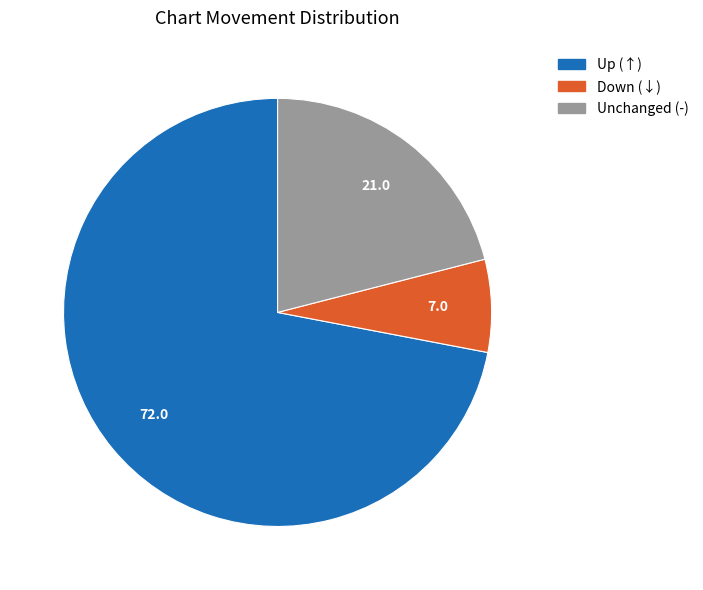

Does any single category account for the majority?

Yes